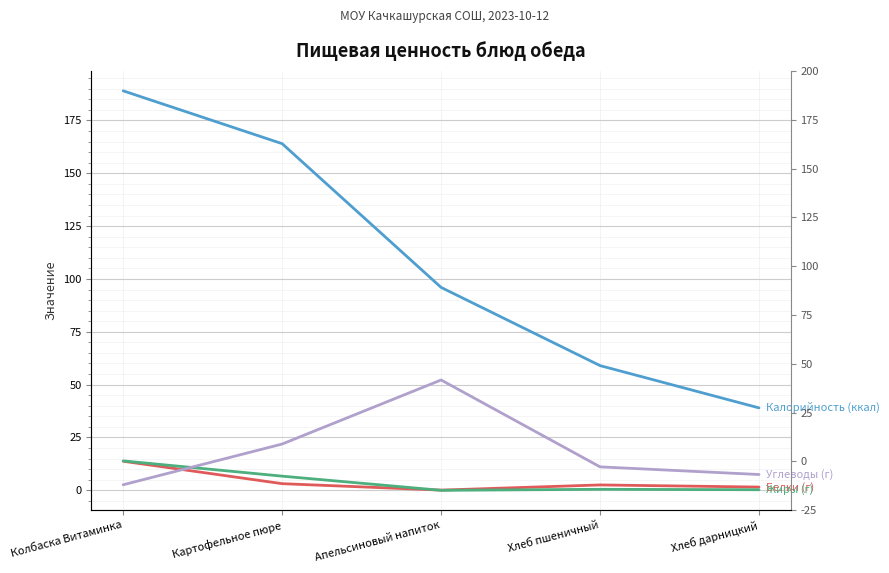

What is the label of the 3rd point from the right?

Апельсиновый напиток